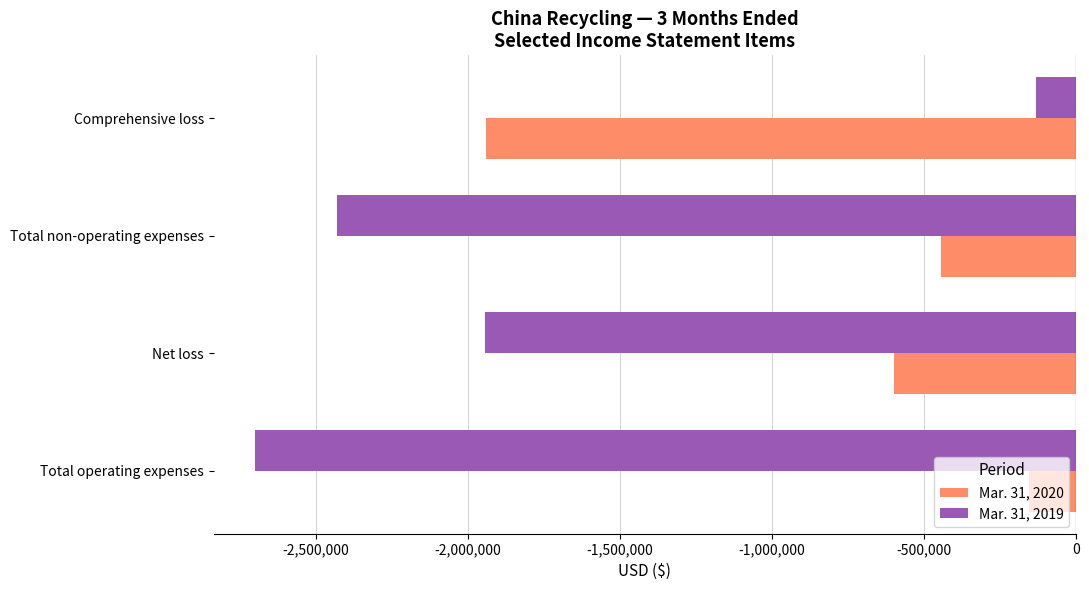

How many categories are shown in the chart?

4